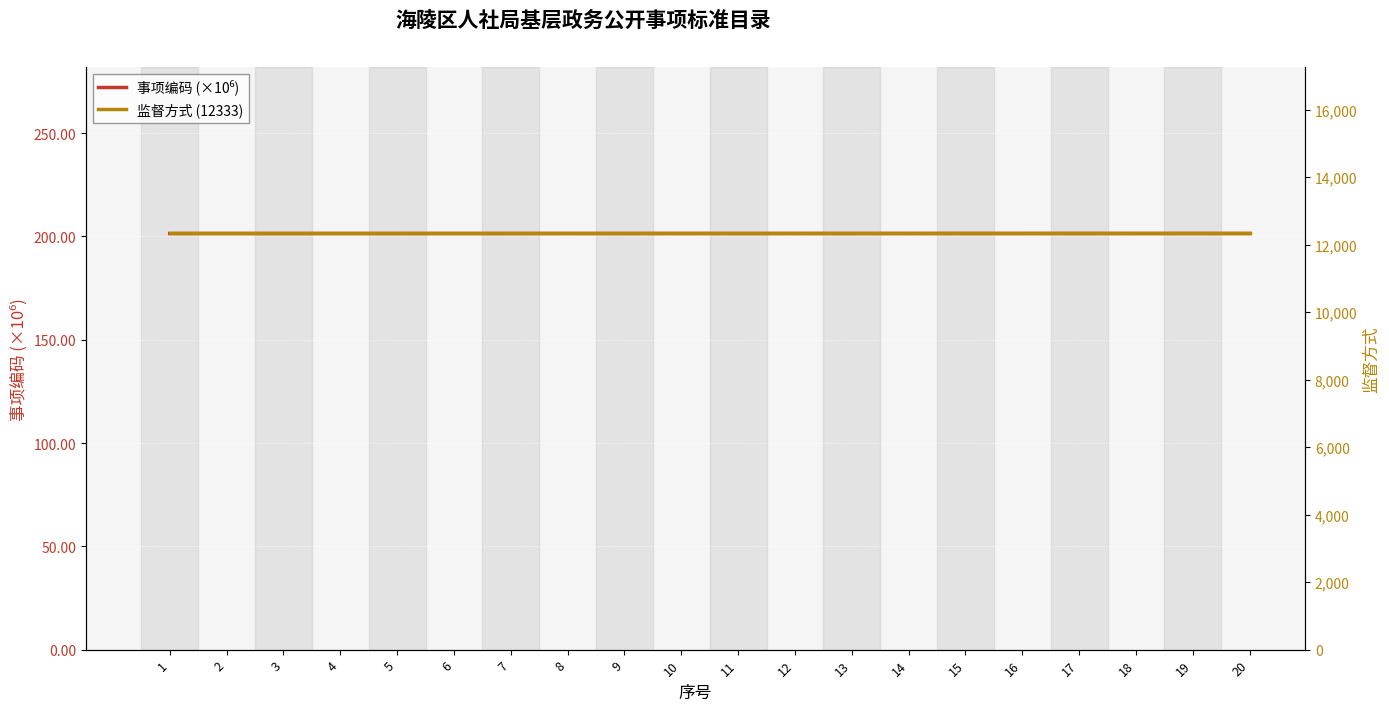

What is the highest value of the 监督方式 (12333) series?

12333.0